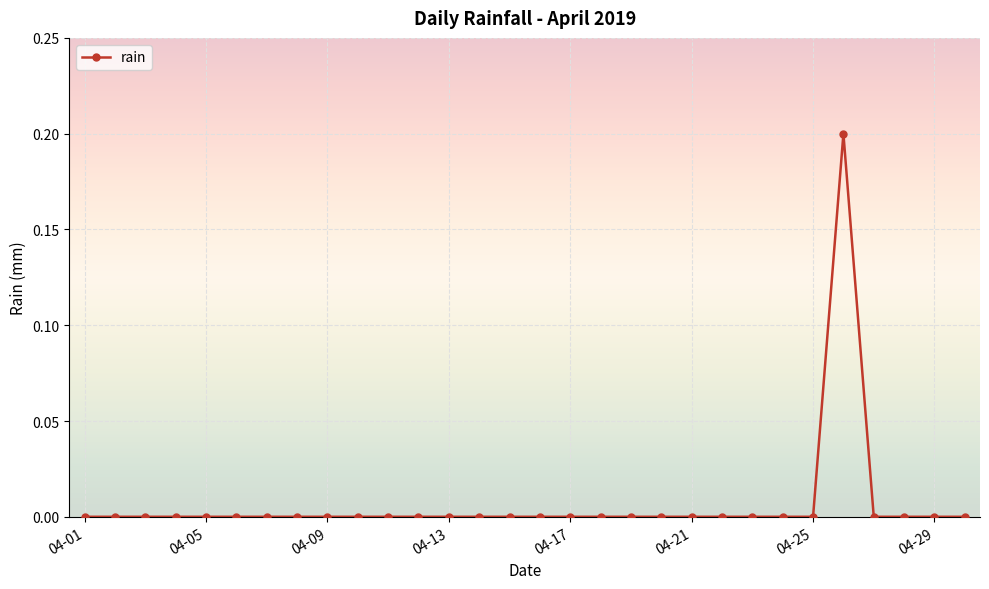

What is the sum of all values?

0.2